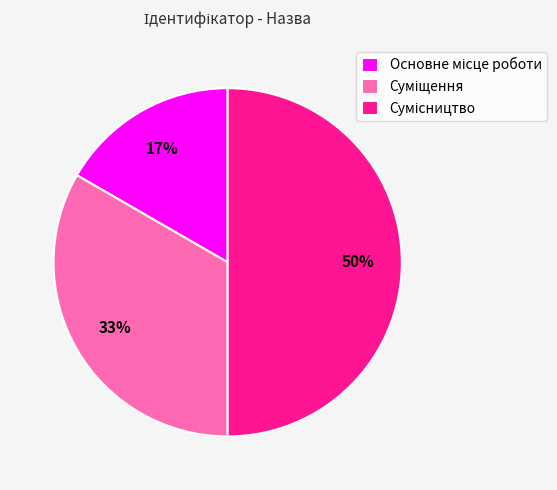

To the nearest percent, what is the average slice percentage?

33%